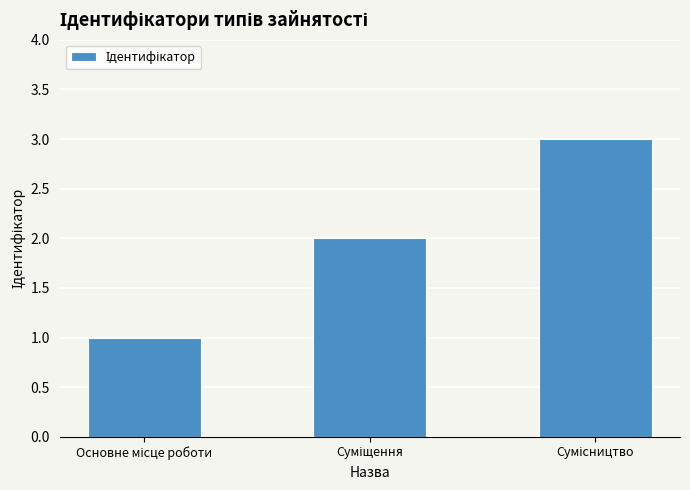

Reading left to right, list all the values displayed in this chart.

1	2	3